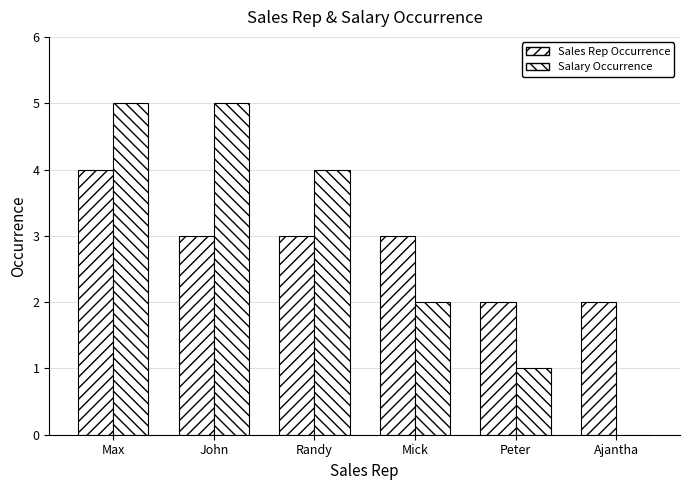

What position from the right is Ajantha?

1